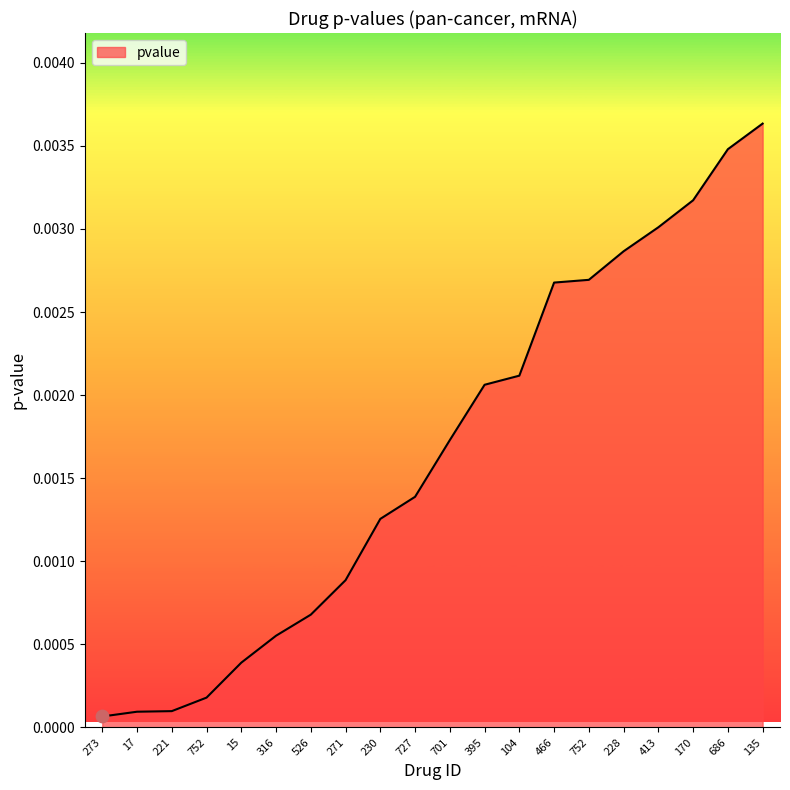

Does the chart have visible grid lines?

No